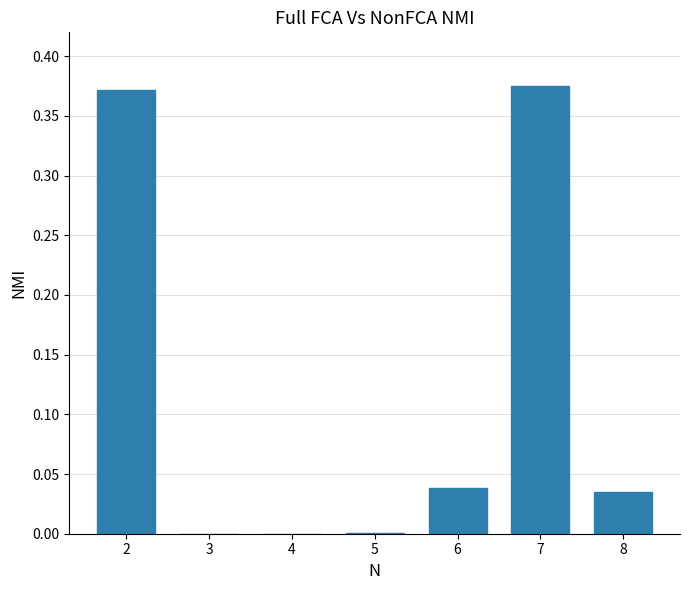

The chart shows a value of 0.0 at 8. True or false?

True